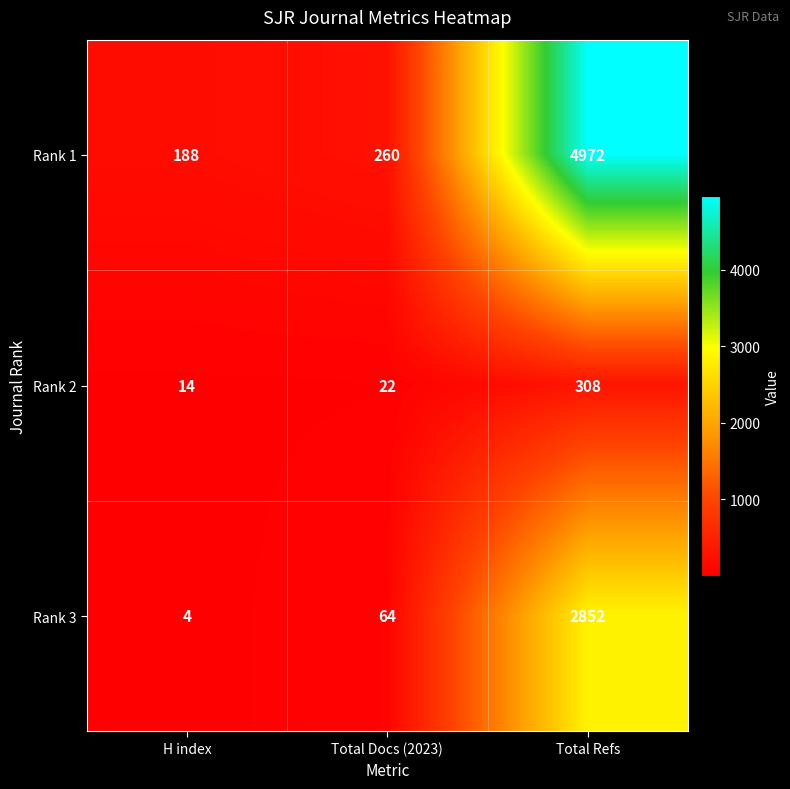

What is the smallest value displayed?

4